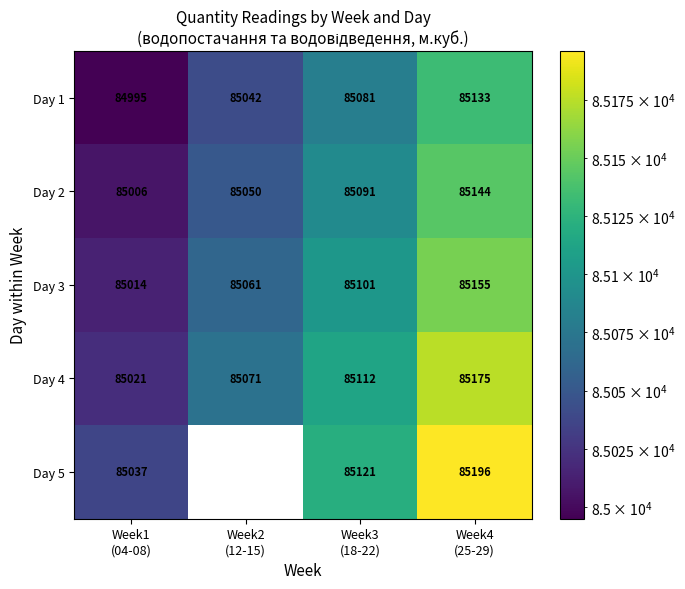

How many values in the Day 2 series are below 85091?

2